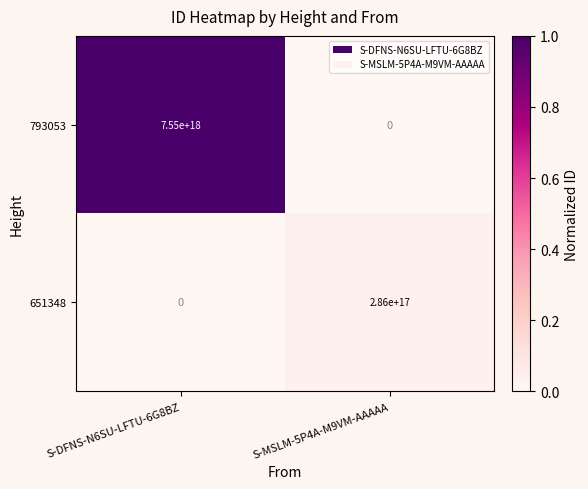

The 651348 series shows 102065281843977984 at S-DFNS-N6SU-LFTU-6G8BZ. True or false?

False